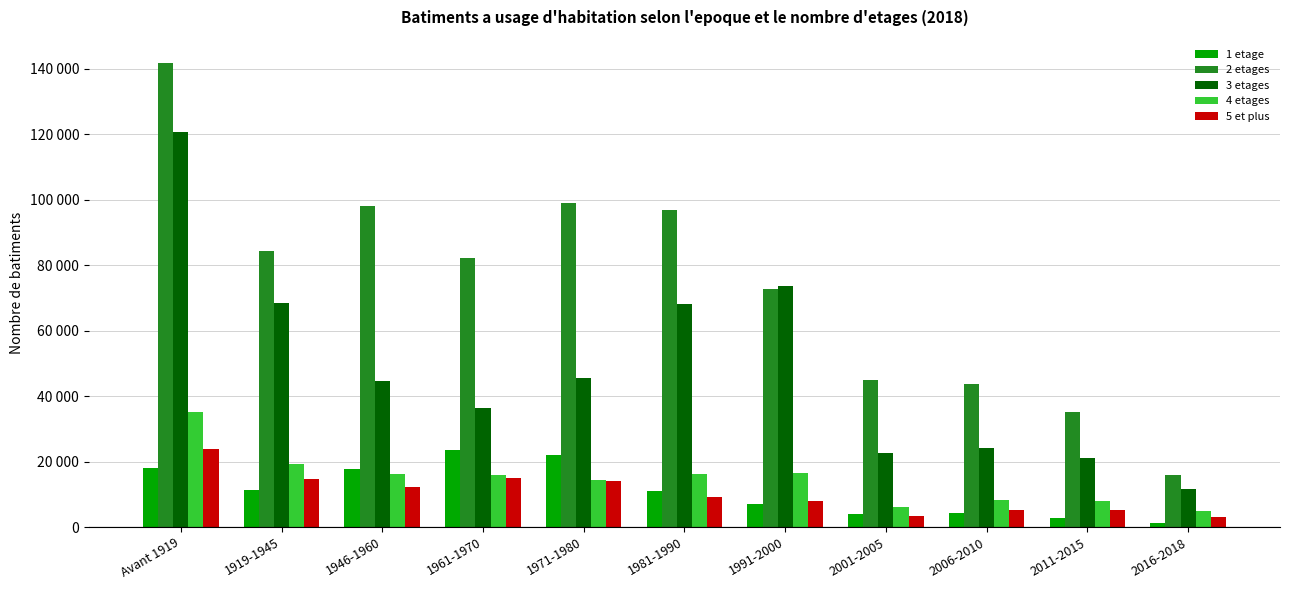

The 5 et plus series shows 26254 at 1961-1970. True or false?

False